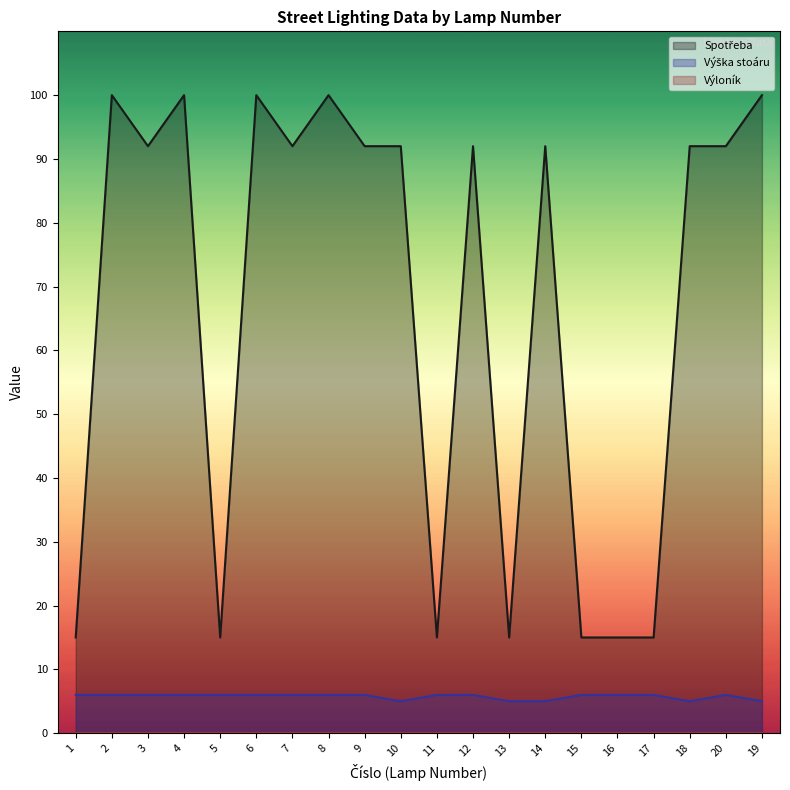

How many categories are shown in the chart?

20